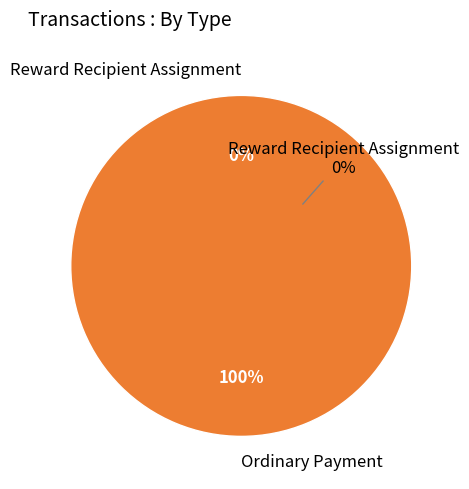

Do Reward Recipient Assignment and Ordinary Payment together represent more than half of the pie?

Yes